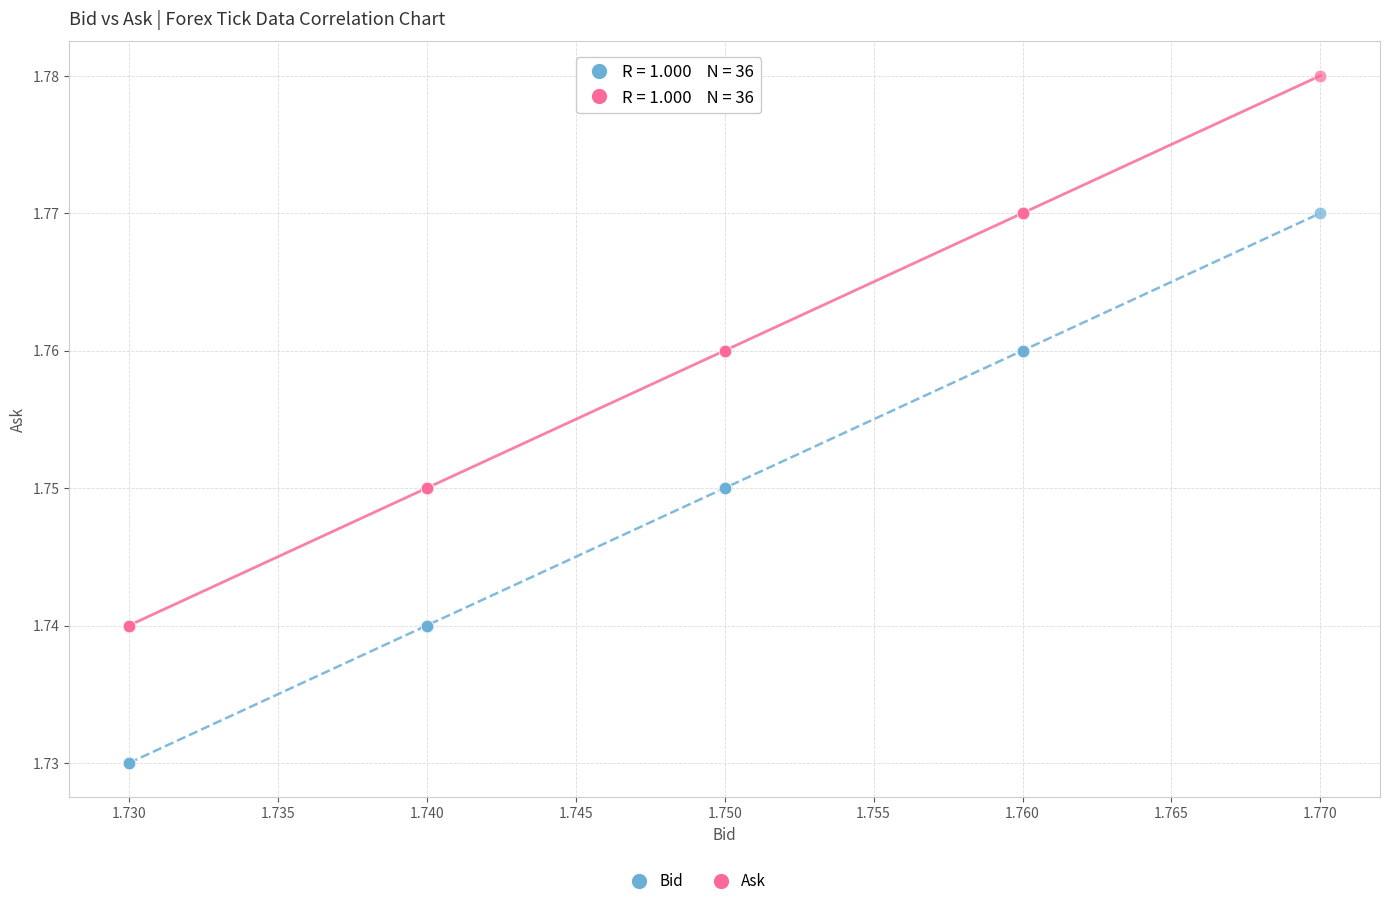

Which series reaches the minimum Y coordinate?

Bid